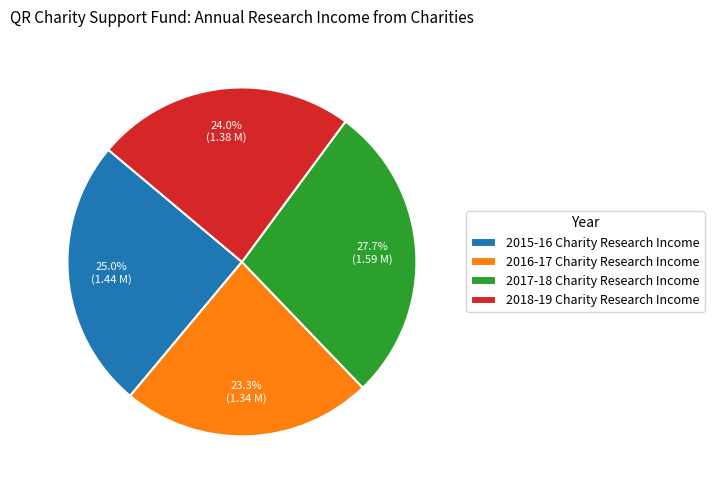

To the nearest percent, what is the average slice percentage?

25%